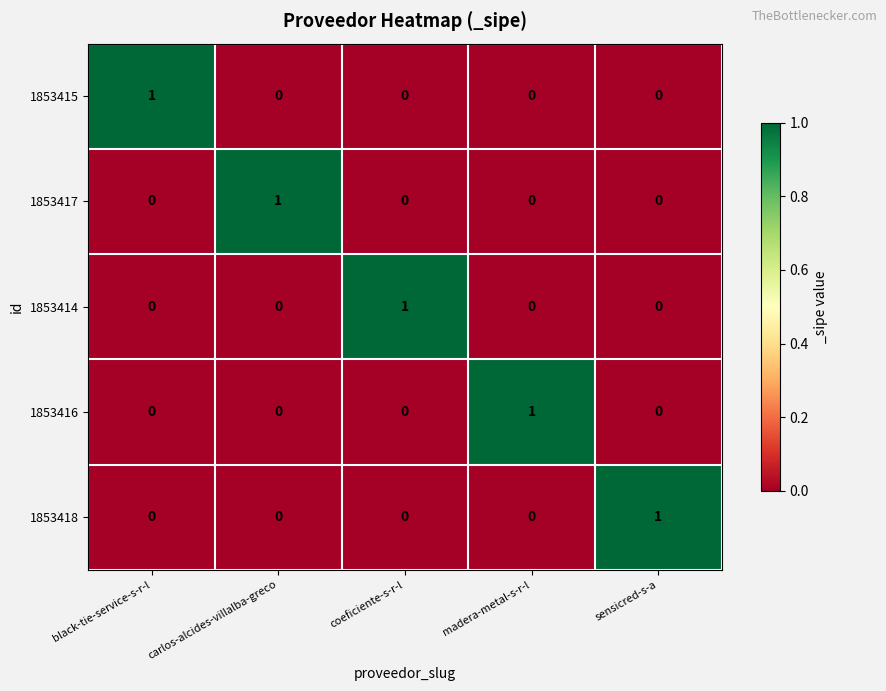

At which label does 1853415 reach its peak?

black-tie-service-s-r-l